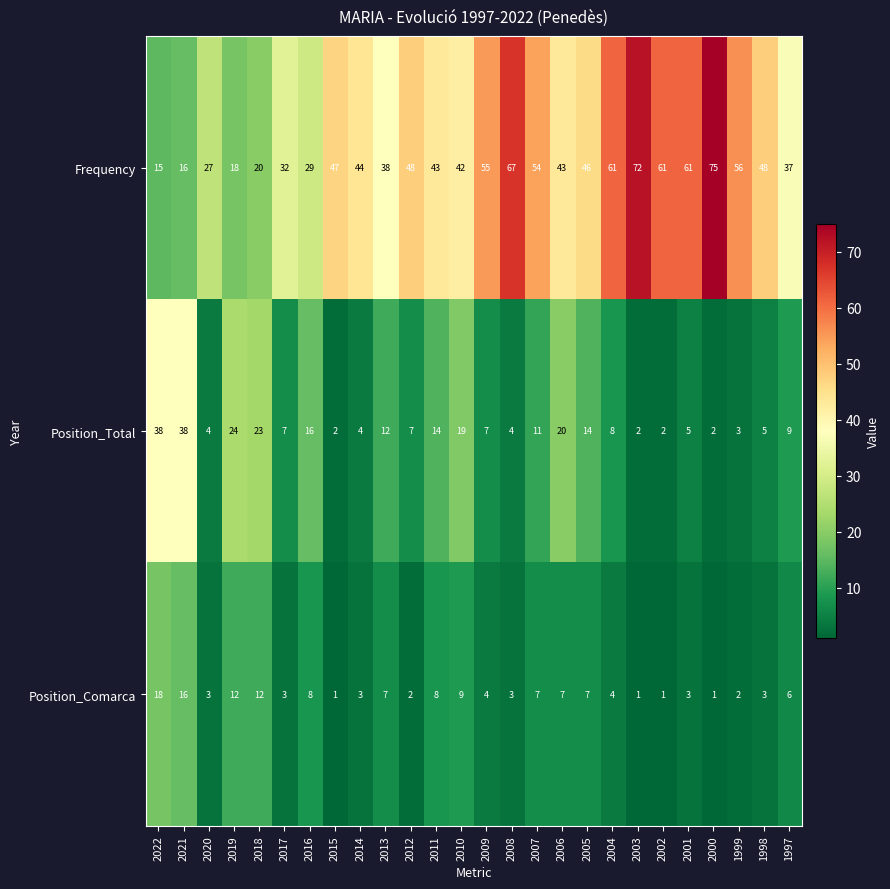

How many data points does each series have?

26